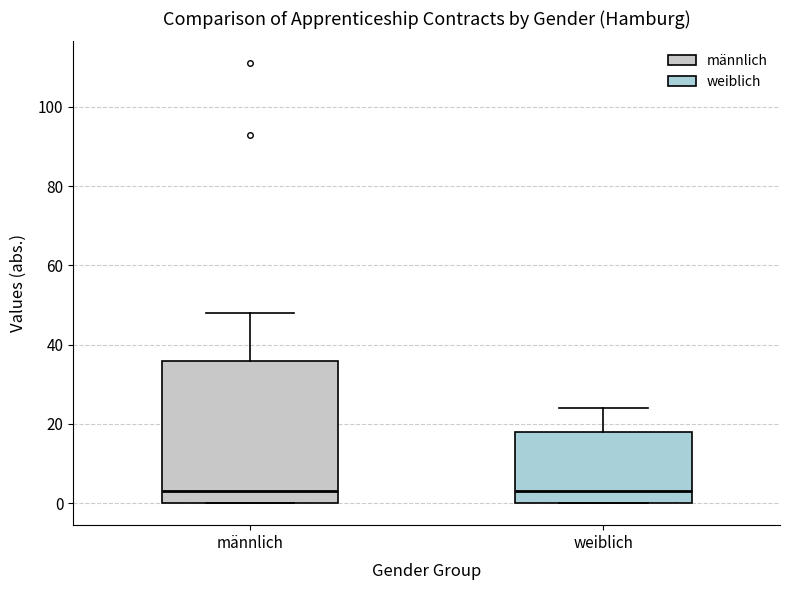

Reading left to right, transcribe this box plot: for each box, give where its median line is, the range the box spans, and where its two whiskers end, as read against the y-axis. The values are not printed on the chart, so give them approximately, as read against the axis.

männlich: median 4, box 0 to 36, whiskers 0 to 48
weiblich: median 4, box 0 to 18, whiskers 0 to 24